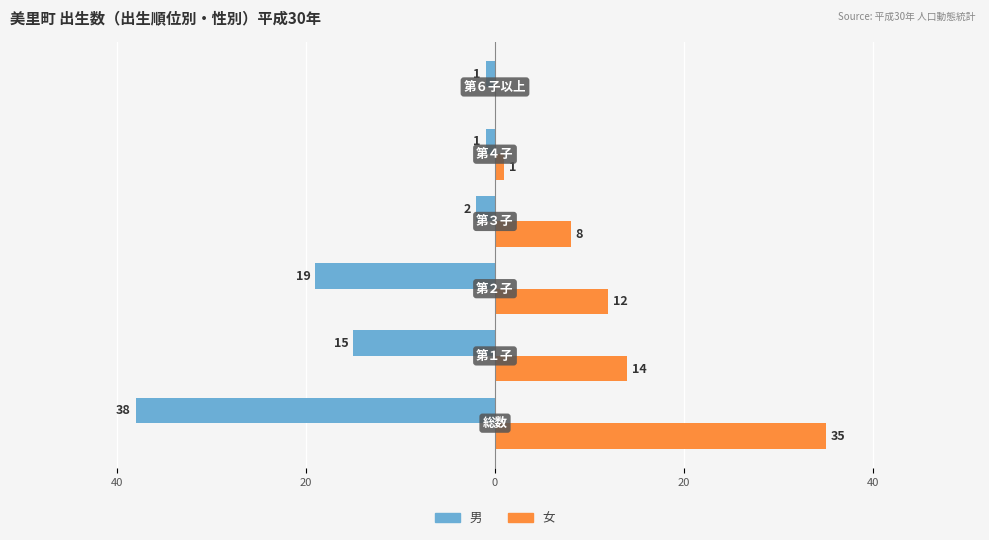

What are all the series names shown in the legend?

男, 女